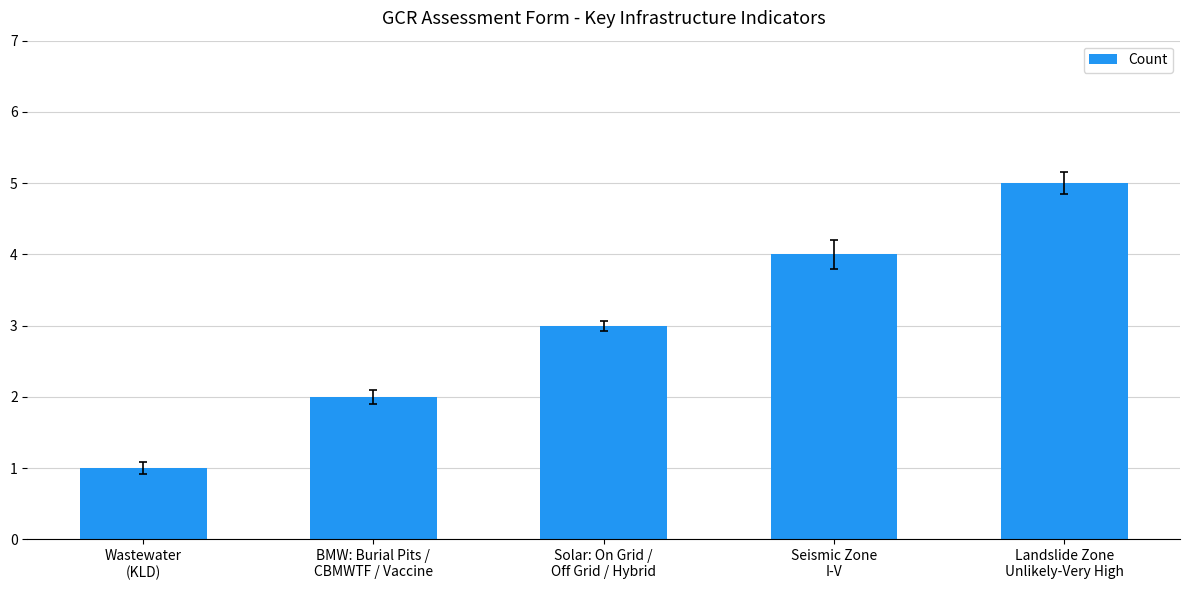

What is the maximum value shown in the chart?

5